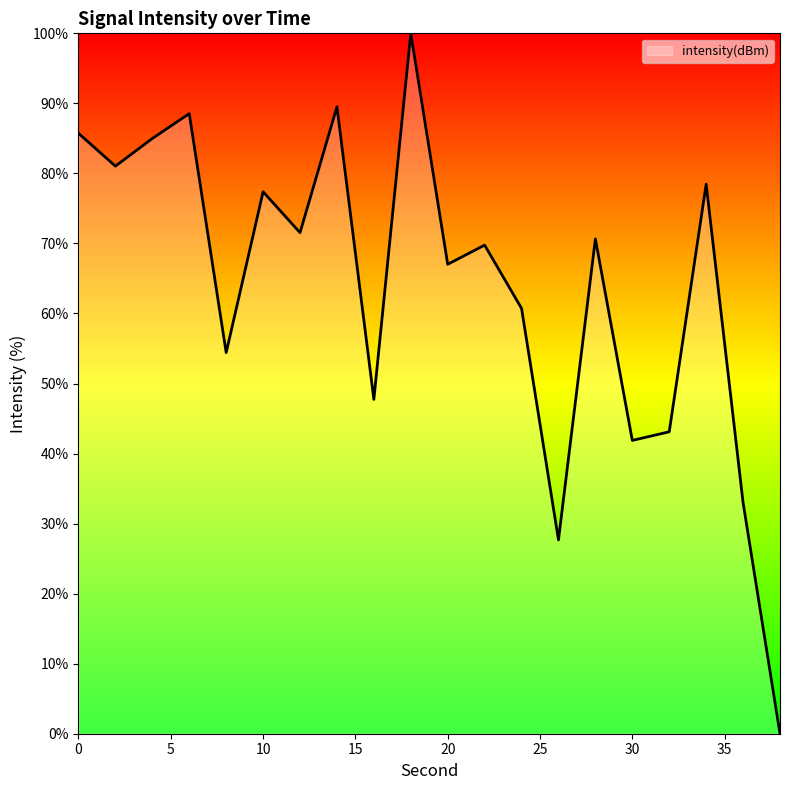

What is the difference between the maximum and minimum values?

100.0